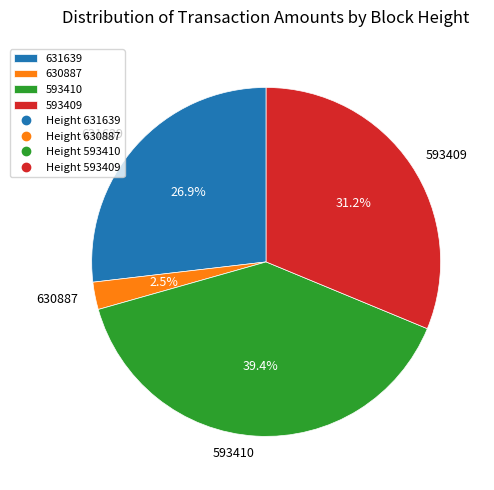

Rank the categories by value from lowest to highest.

630887, 631639, 593409, 593410